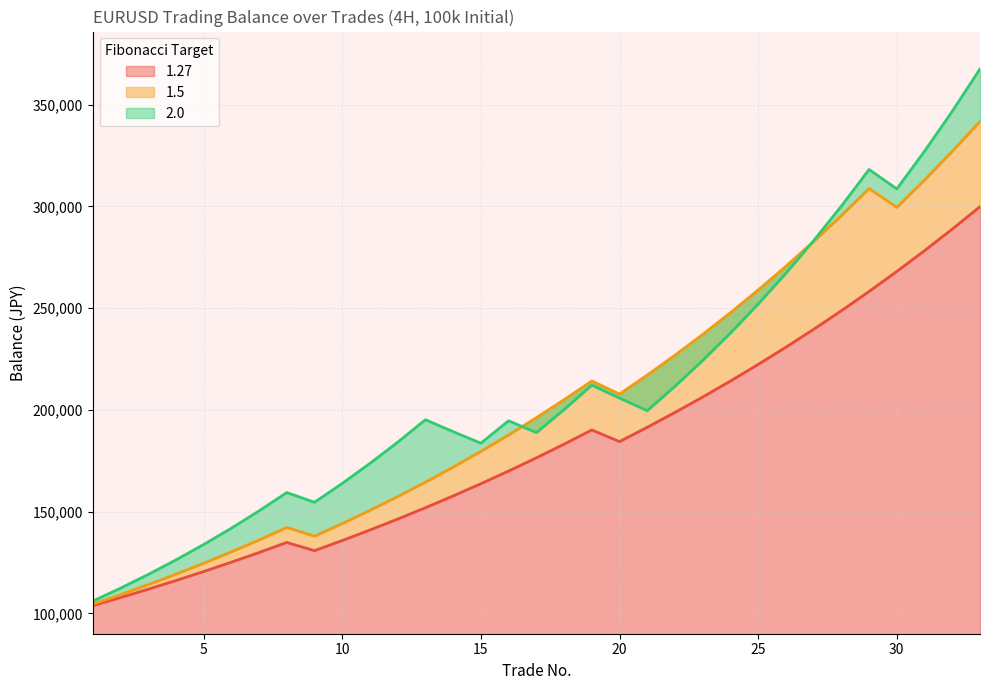

Where does the 2.0 series first go above 195183?

13